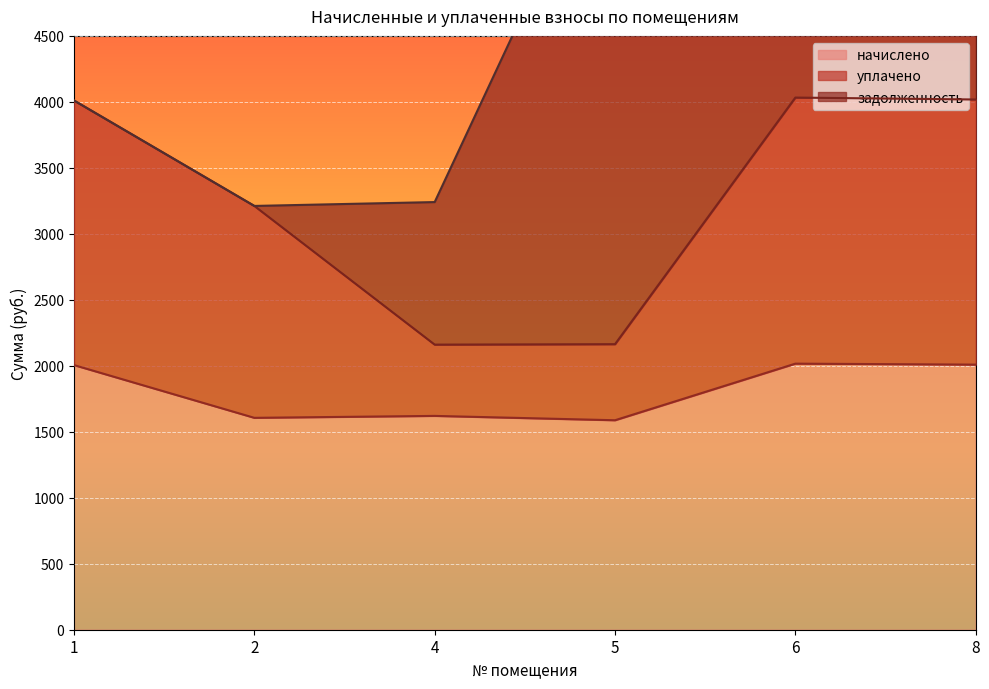

How many lines are shown in the chart?

2